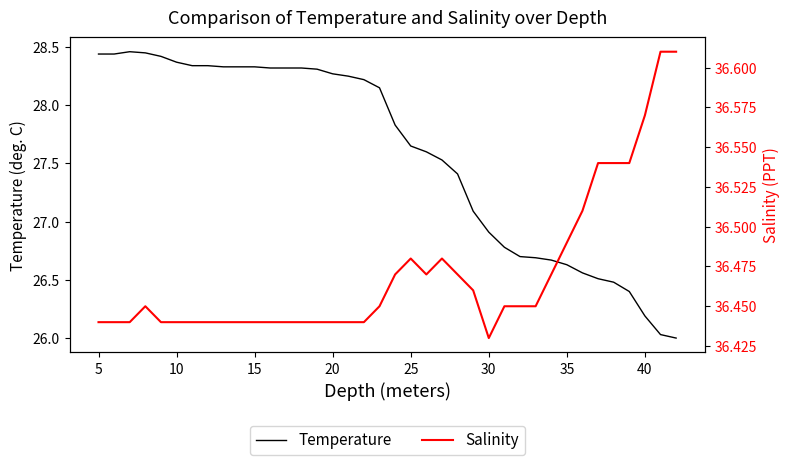

At which label does Temperature first exceed 28?

5